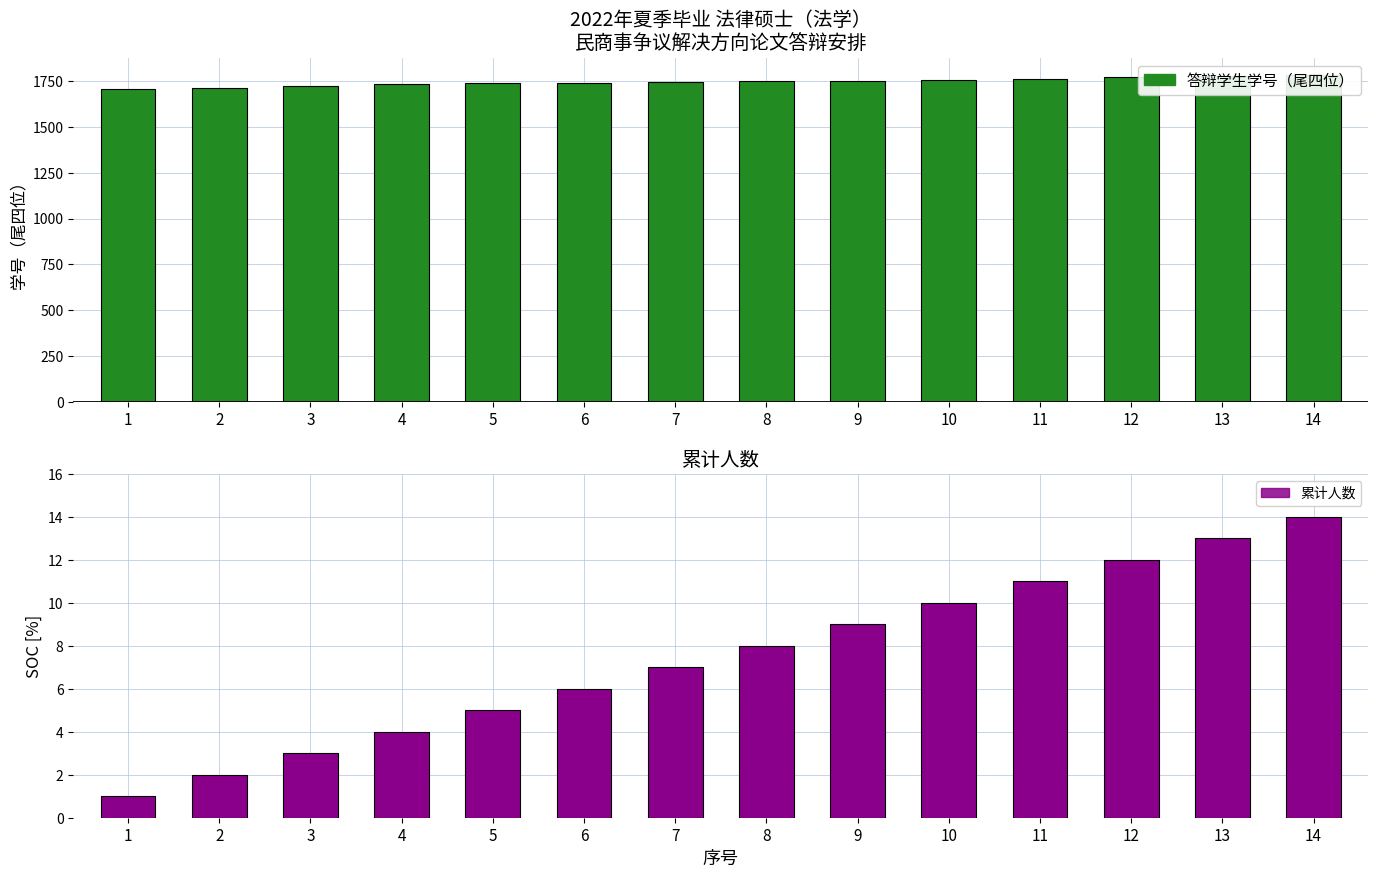

At which category does the chart reach its peak across all series?

14